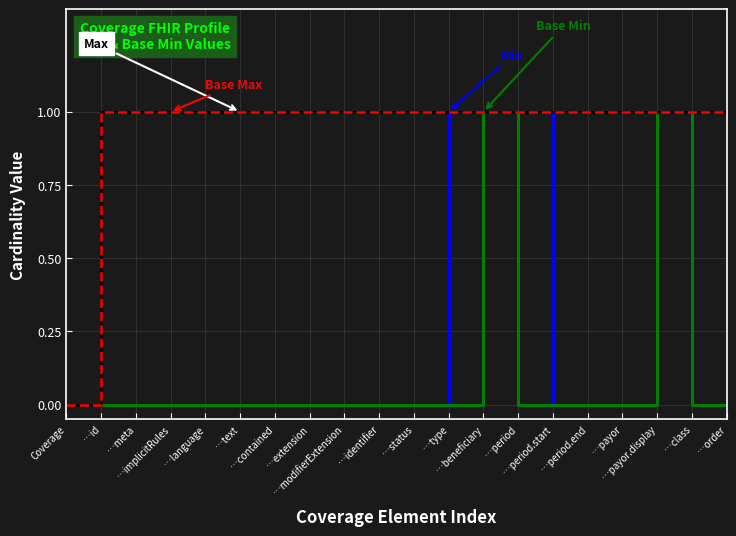

Is this an area chart (filled region under the line)?

No